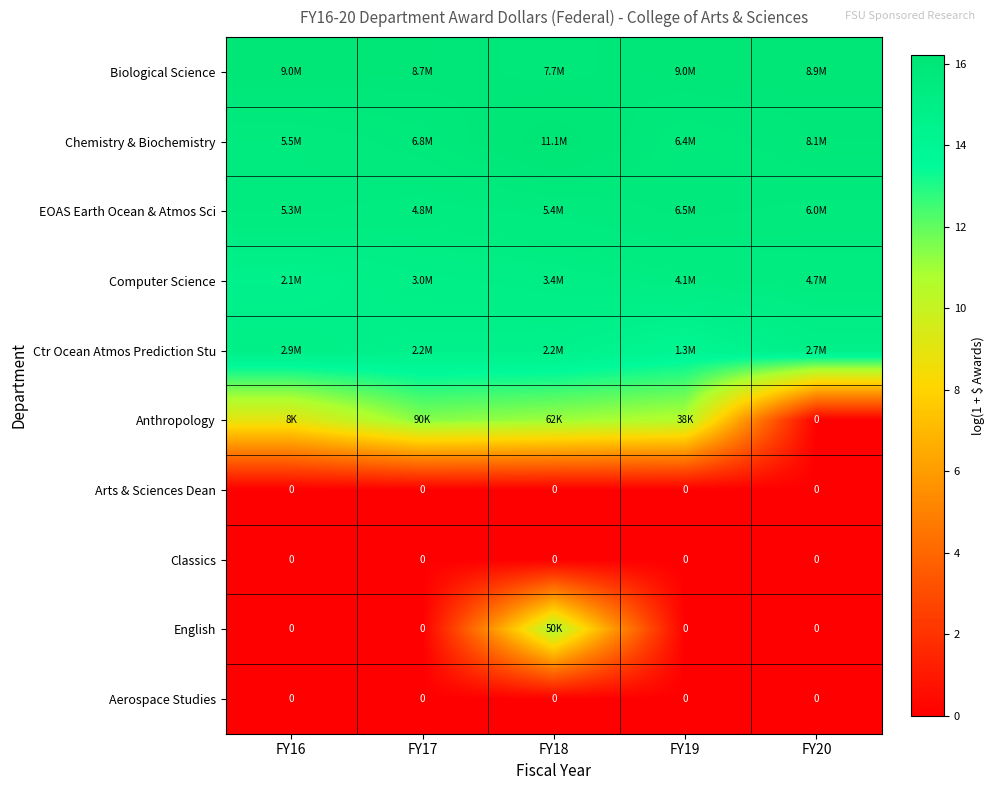

What is the spread (max minus min) of values at FY16?

16.0